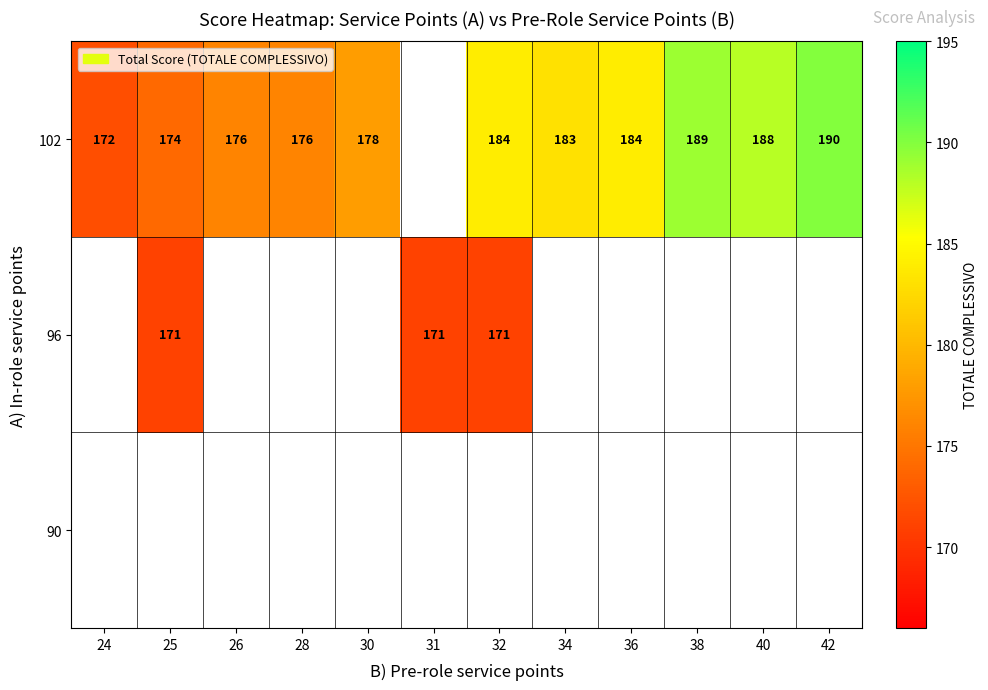

Count the number of categories in the chart.

12